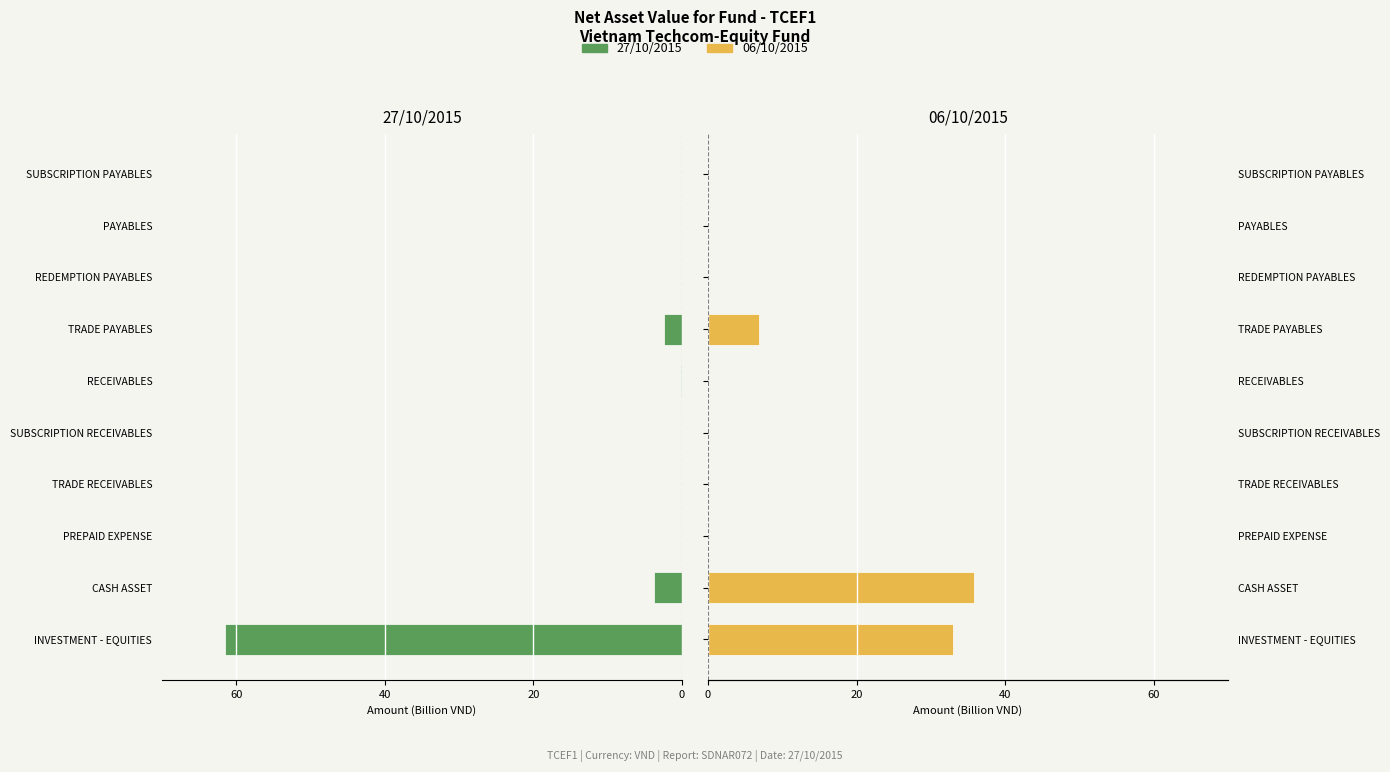

What is the maximum value for 06/10/2015?

35.8